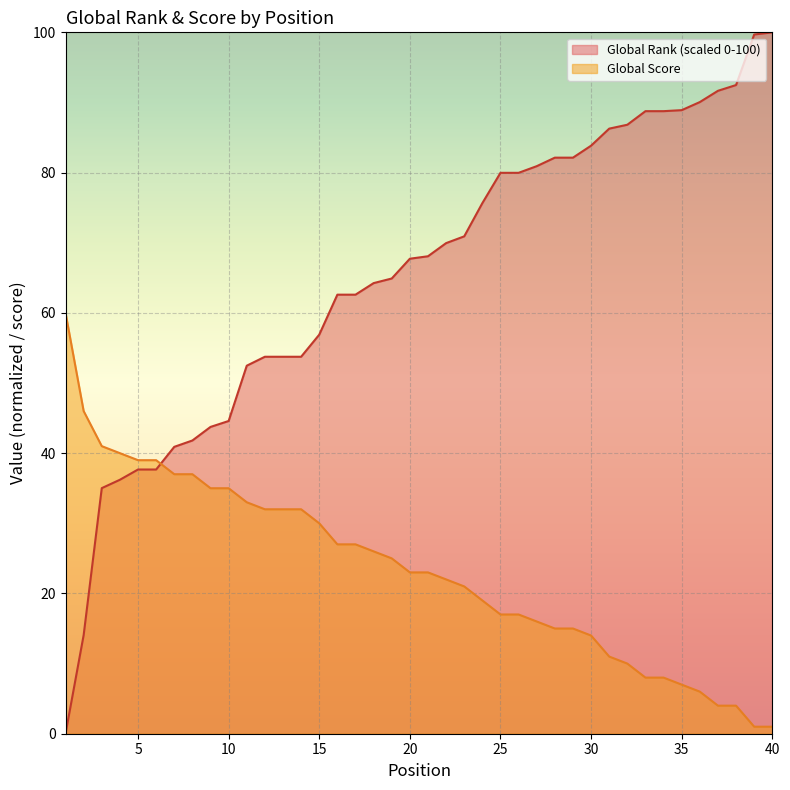

Which label corresponds to the smallest value in the chart?

1